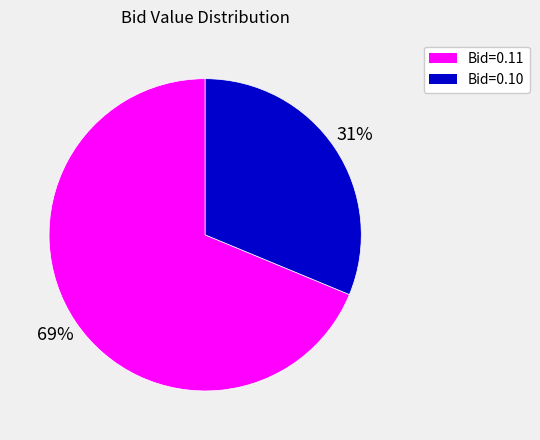

Count the number of slices in the pie.

2